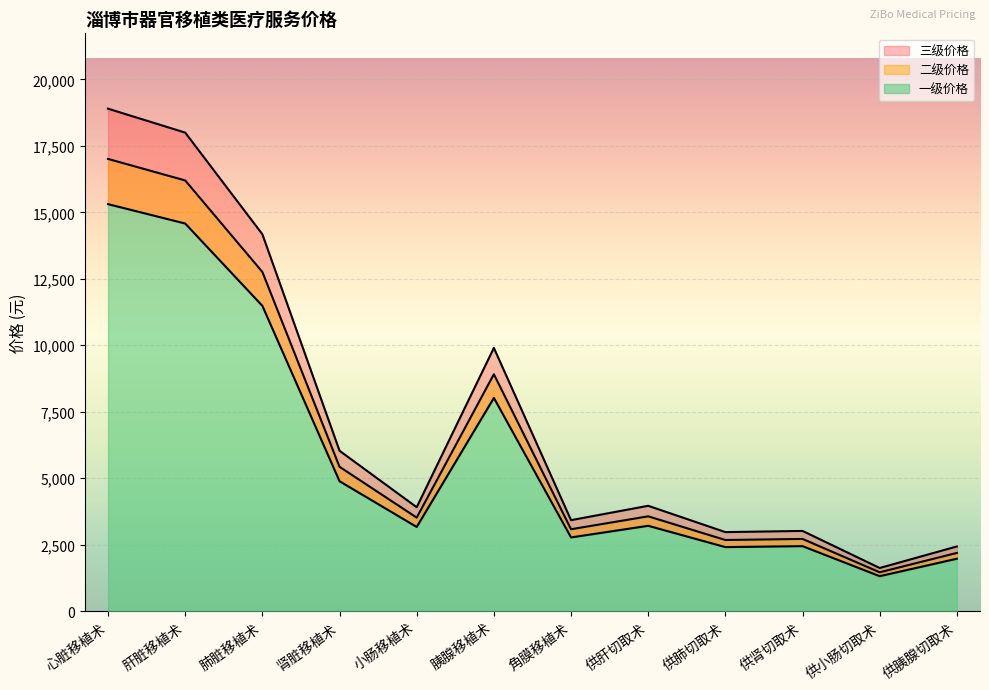

At which label does 一级价格 reach its peak?

心脏移植术